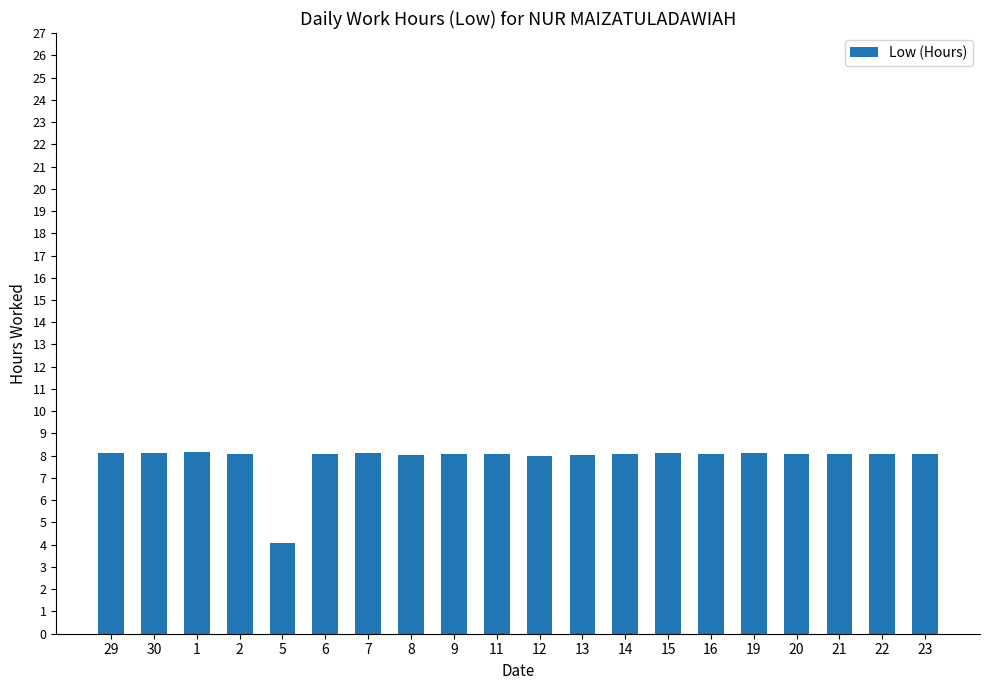

The value at 6 is 4.1. True or false?

False